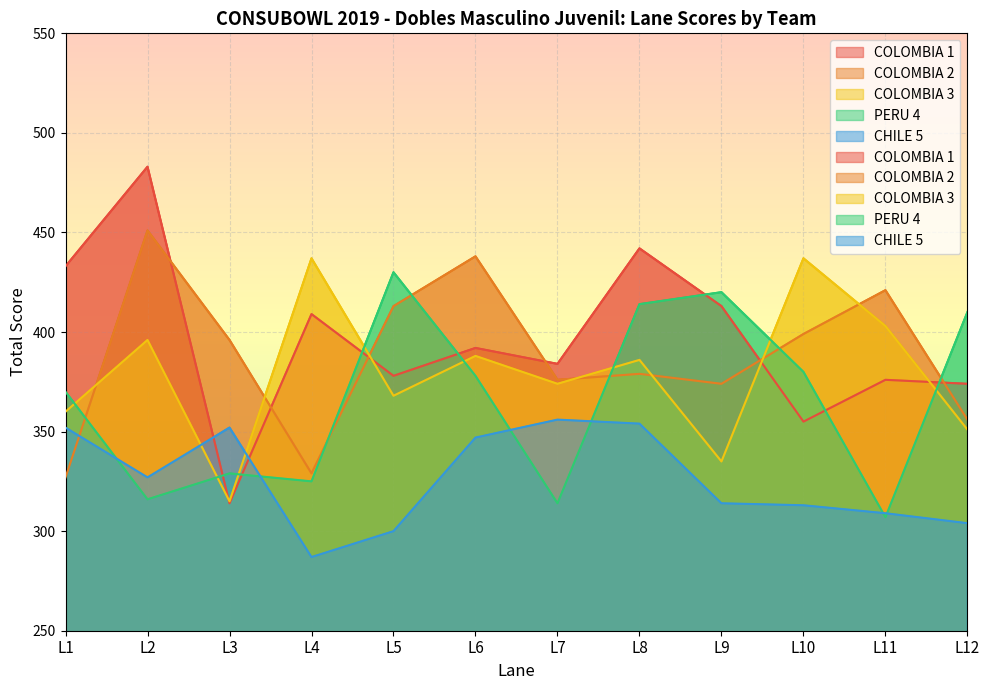

Which category has the highest value across all series?

L2